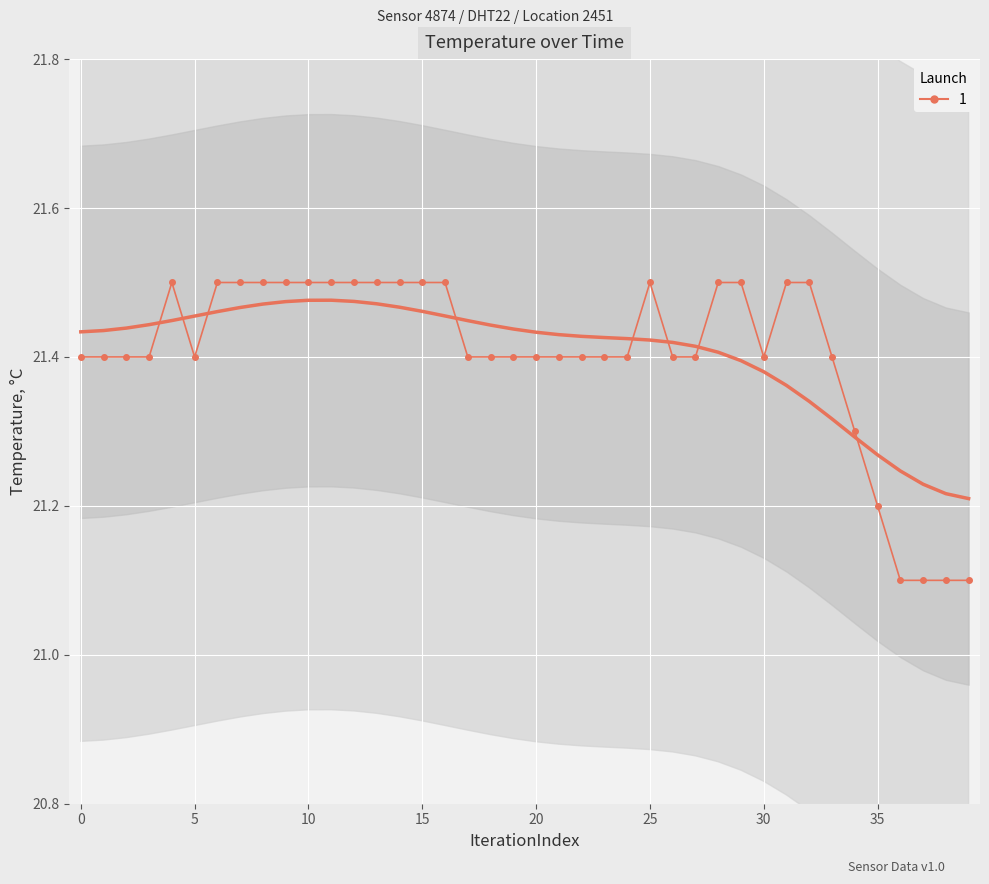

What is the value of the 4th point from the left?

21.4